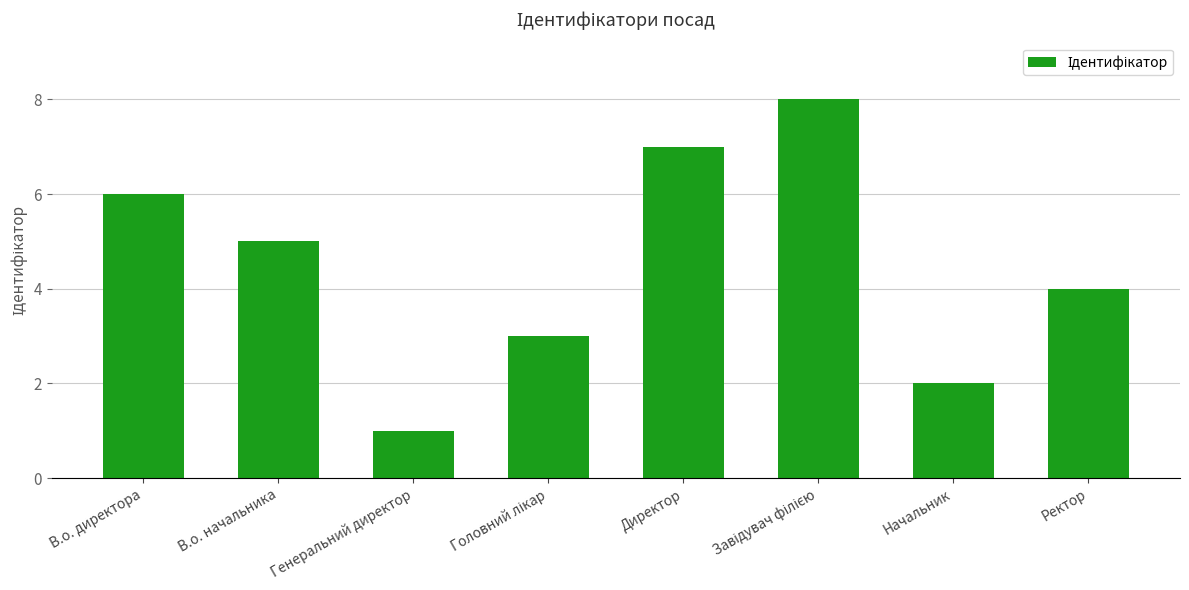

What is the sum of all values?

36